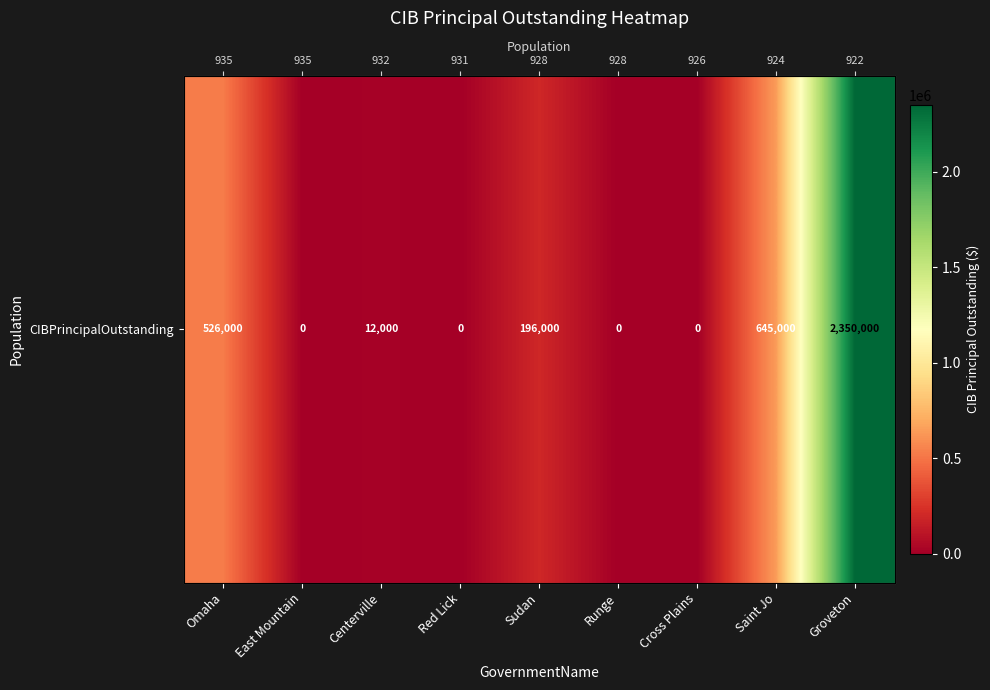

Reading right to left, what are all the values shown in this chart?

2350000	645000	0	0	196000	0	12000	0	526000